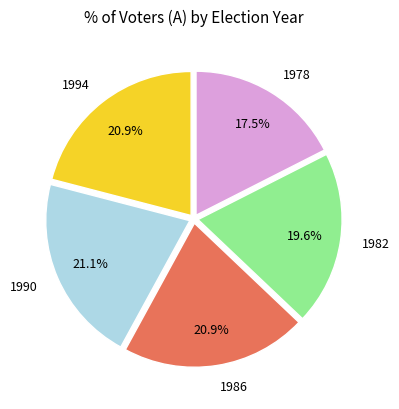

Does any single category account for the majority?

No